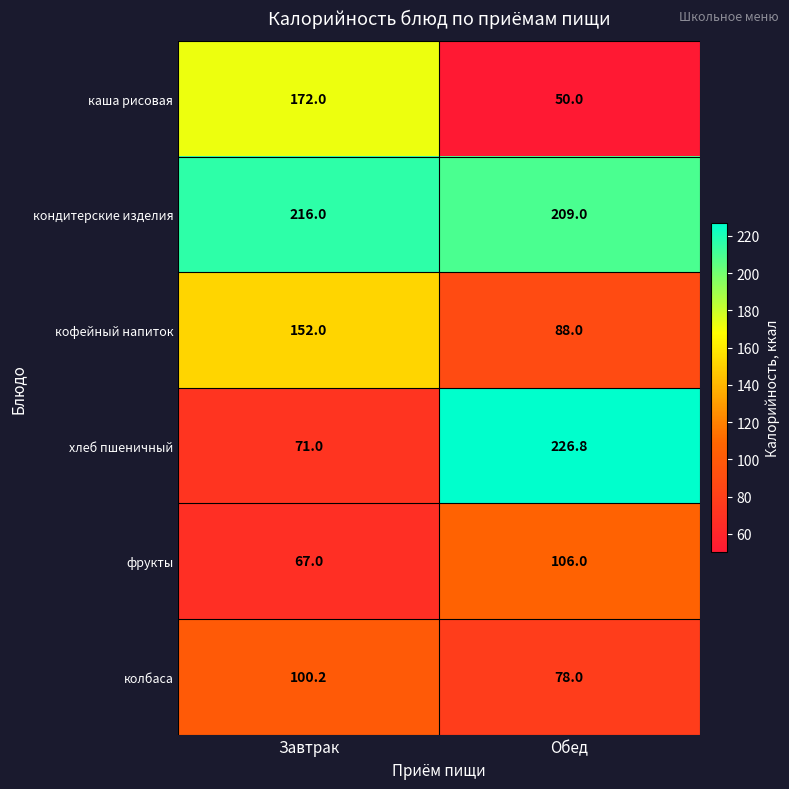

Which label corresponds to the smallest value in the chart?

Обед